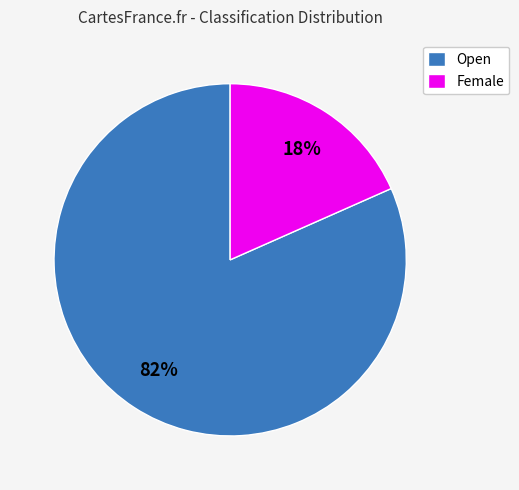

How many slices are in this pie chart?

2